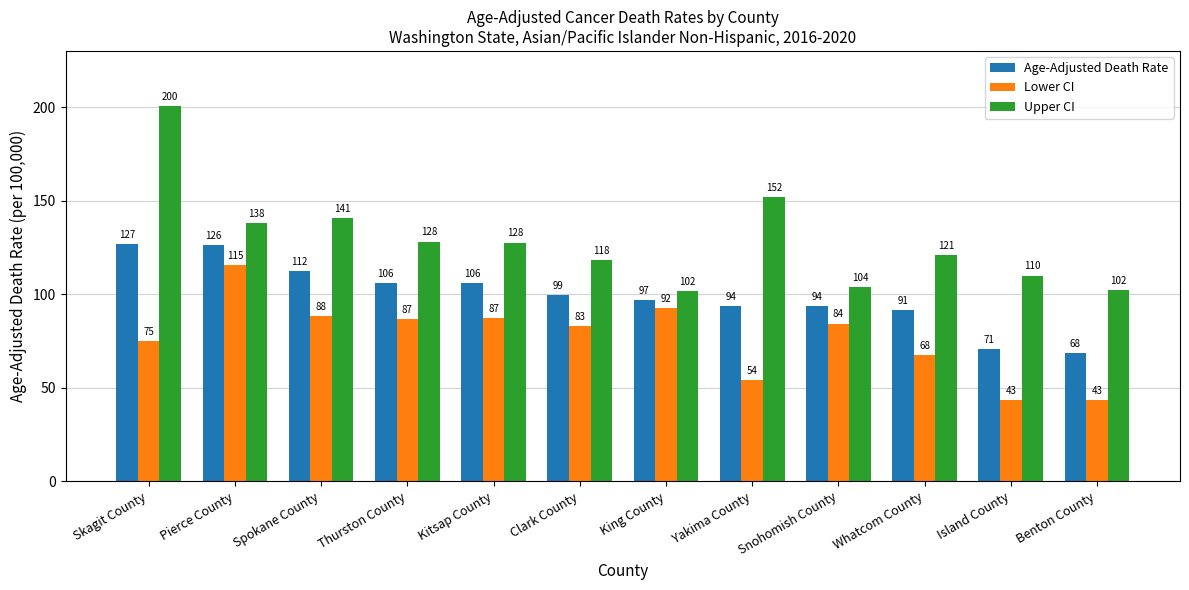

At which label does Lower CI first exceed 84?

Pierce County